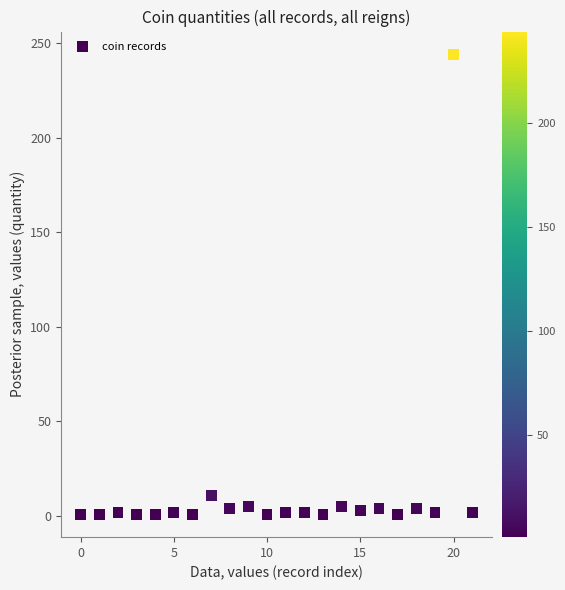

What Y value in the scatter plot is closest to 122?

11